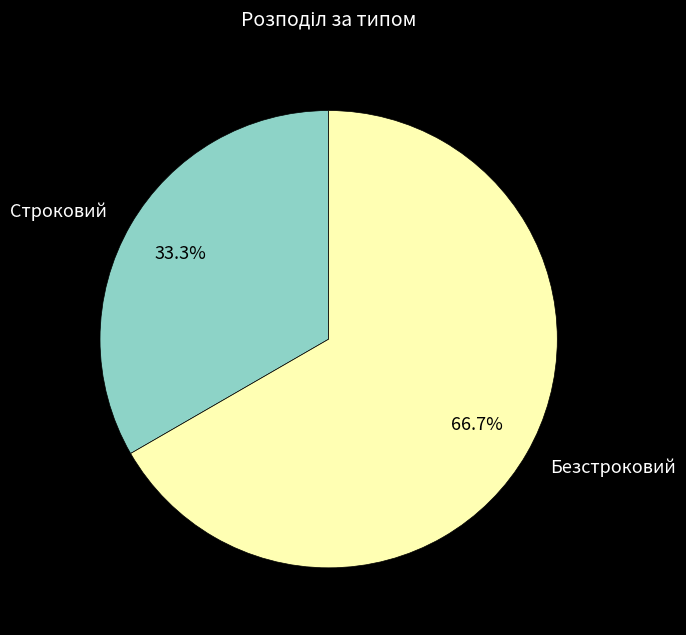

True or false: Безстроковий accounts for 67% of the total.

True